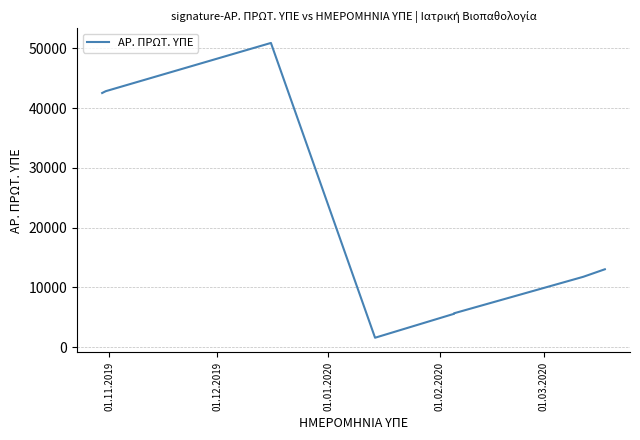

What is the difference between the maximum and minimum values?

49308